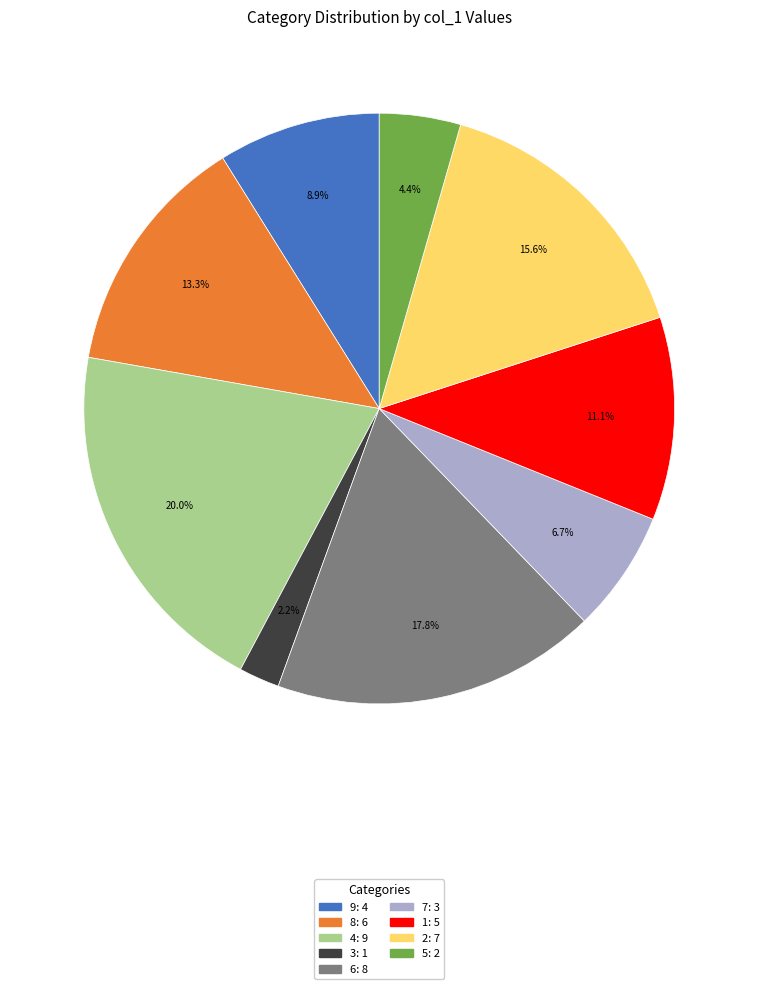

Is the sum of 3 and 1 greater than half?

No